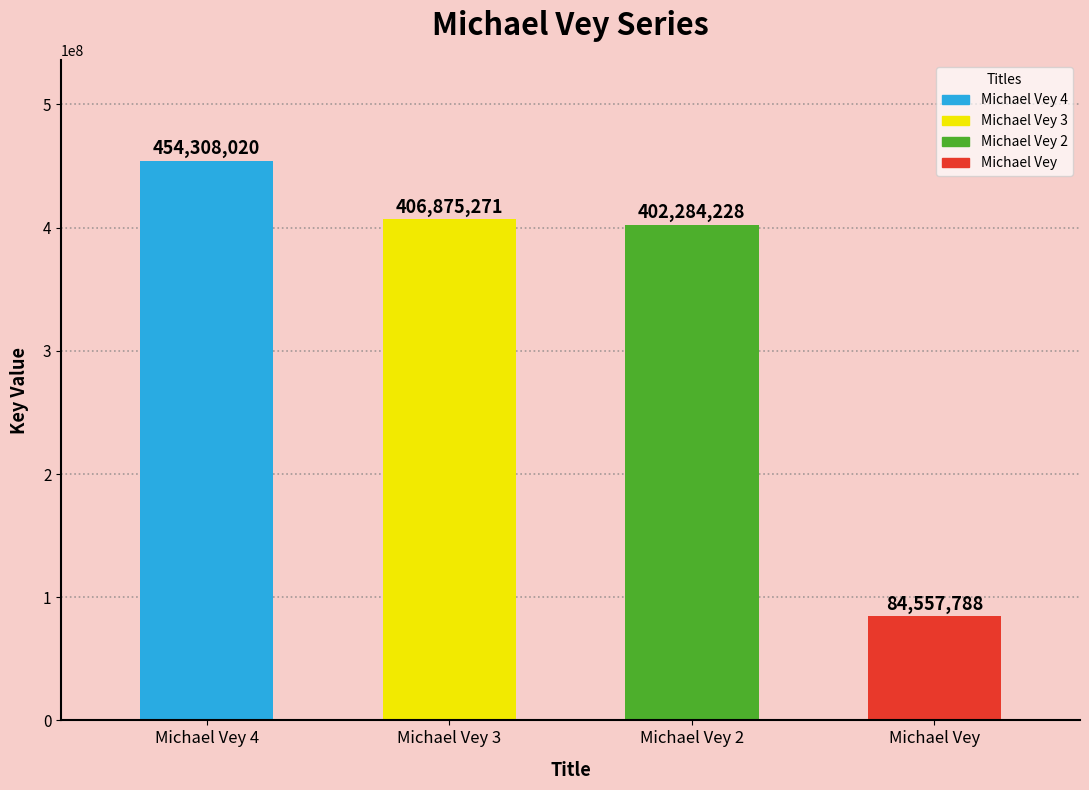

What is the label of the 3rd bar from the right?

Michael Vey 3